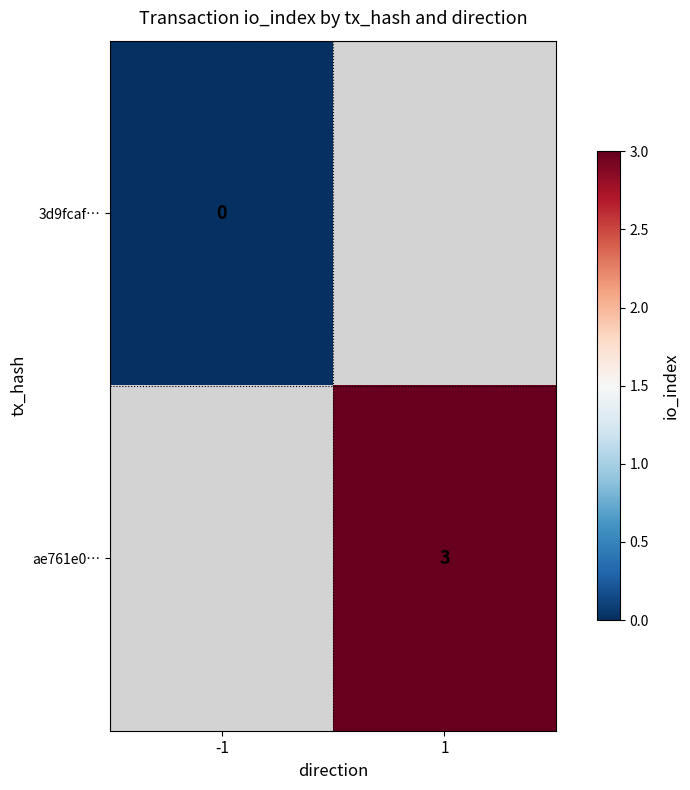

Is the value of 3d9fcaf… at -1 greater than the value of ae761e0… at 1?

No